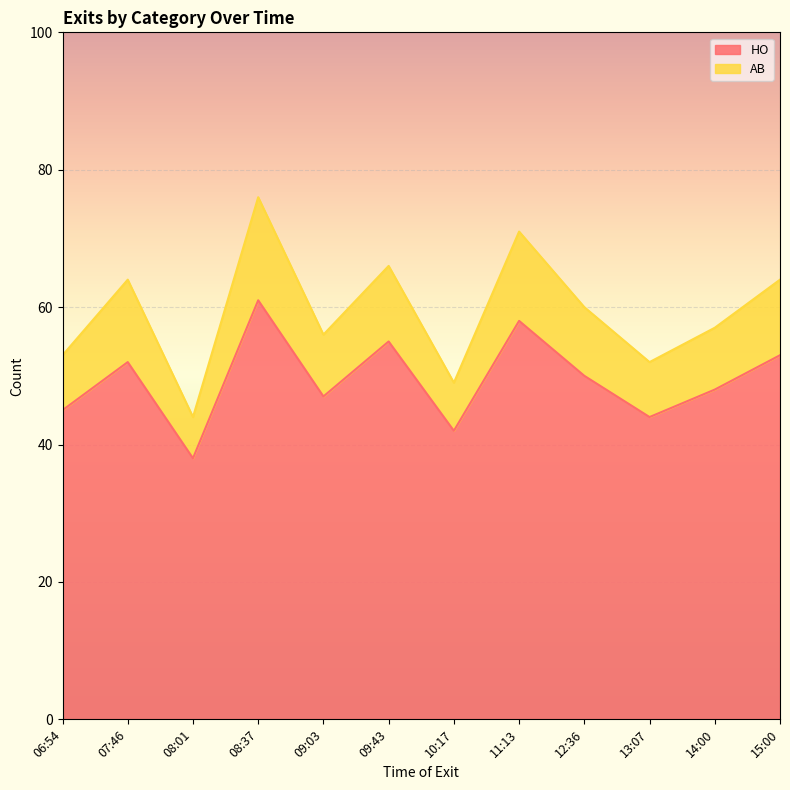

How many lines are shown in the chart?

2